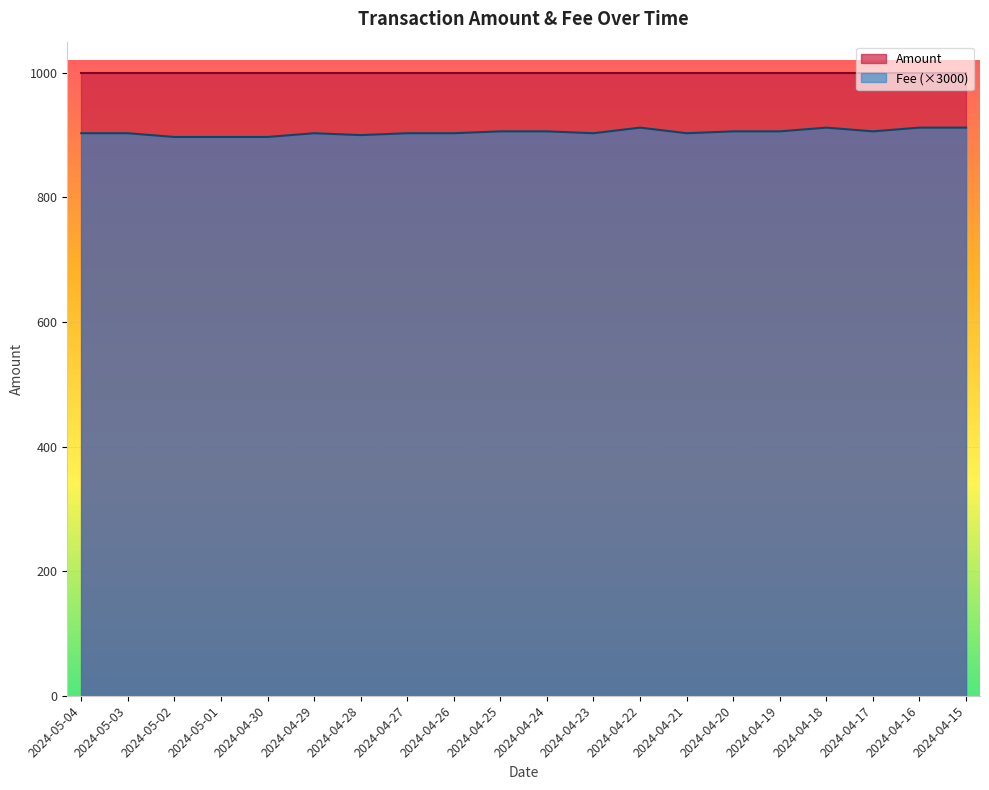

What is the greatest value displayed?

1000